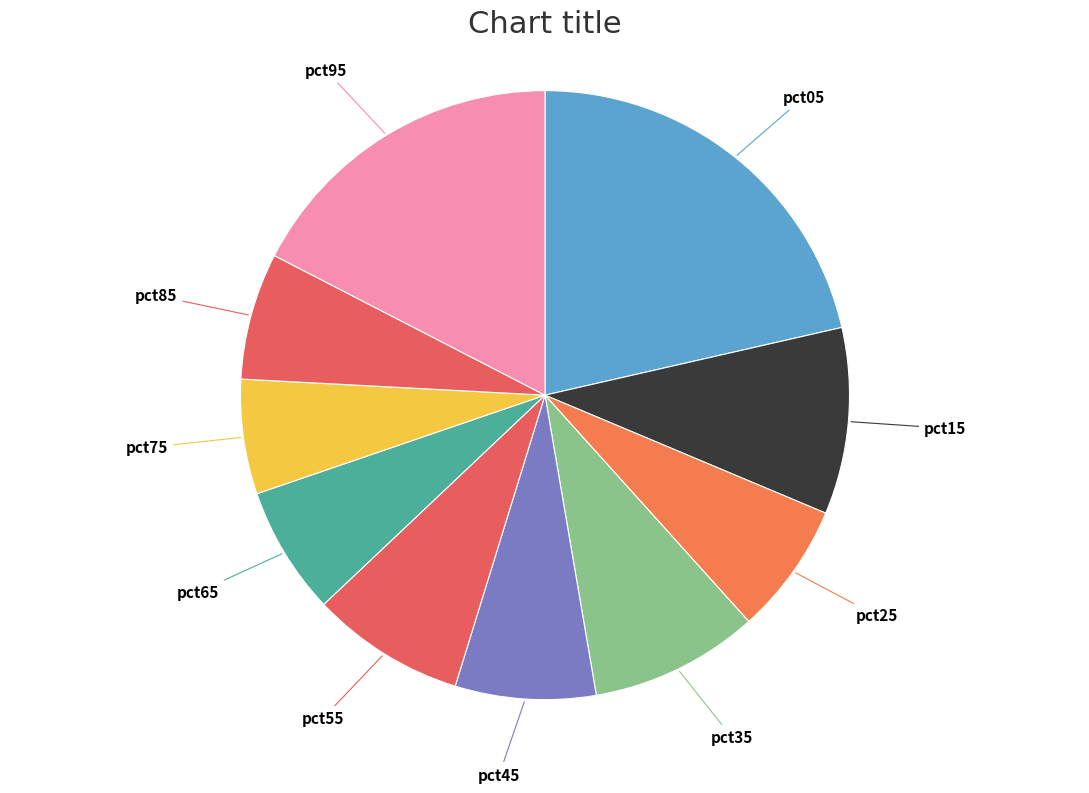

The pct45 slice represents 16% of the pie. True or false?

False